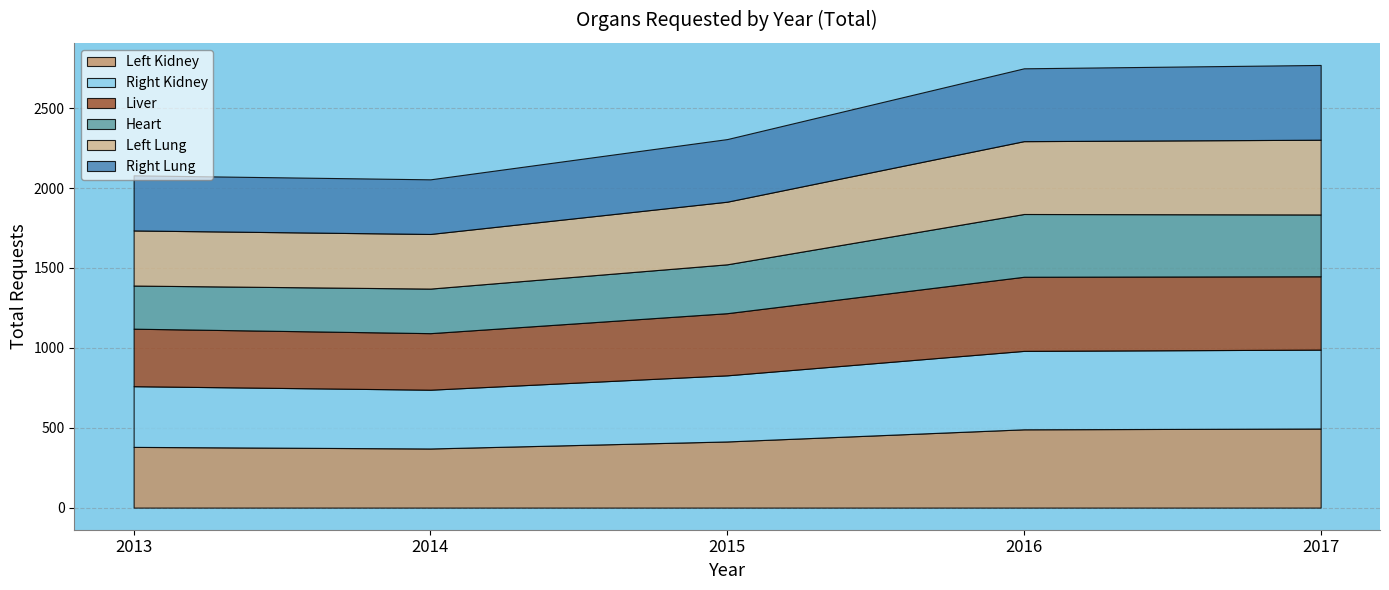

Reading right to left, transcribe all the data shown in this chart.

Left Kidney: 495	490	414	370	380
Right Kidney: 494	491	414	368	380
Liver: 459	464	389	354	360
Heart: 387	393	306	279	270
Left Lung: 468	456	392	342	345
Right Lung: 468	456	392	342	345